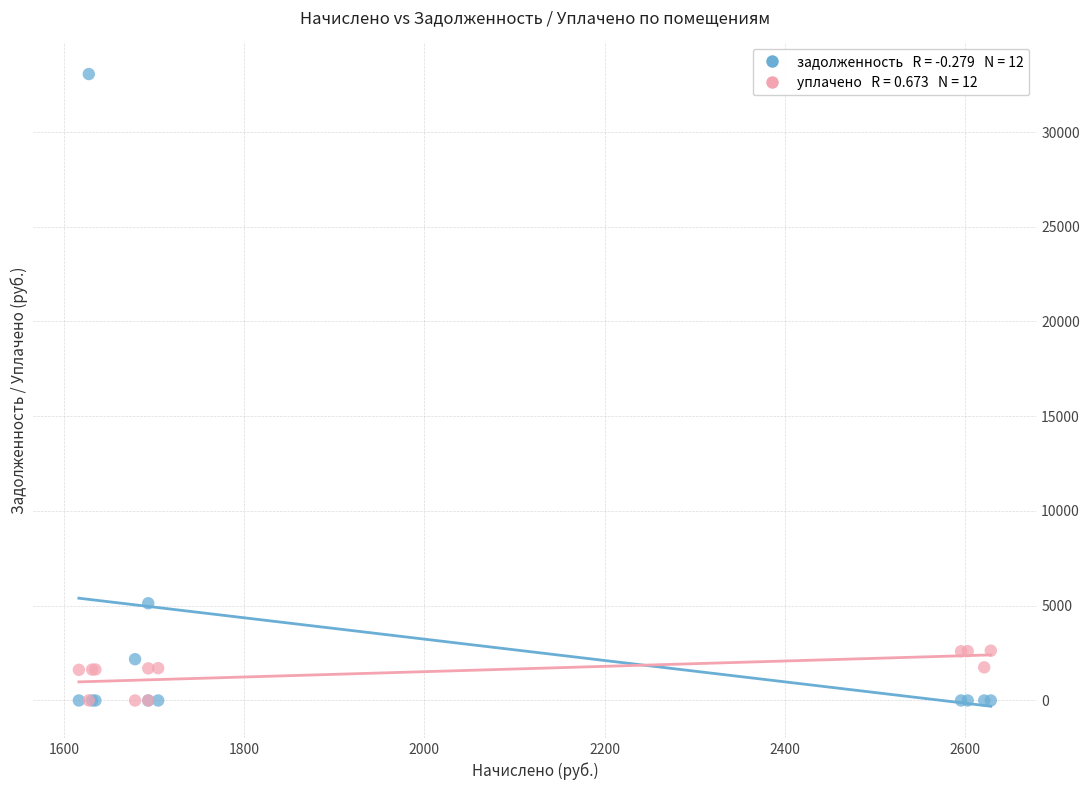

Across all series, what Y value is closest to 16529?

5129.8